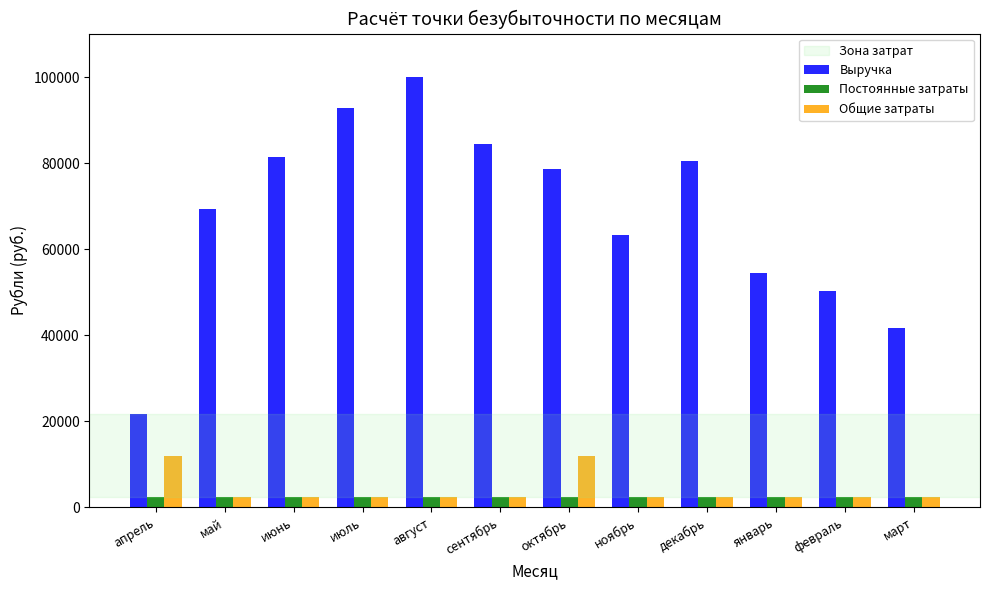

Is it true that Общие затраты equals 2500 at август?

True